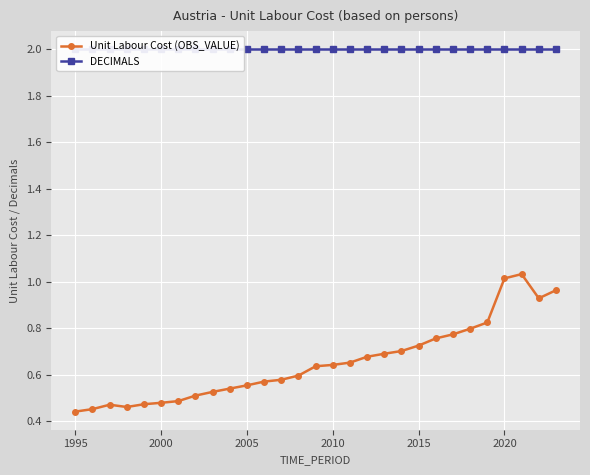

Rank the series by their maximum value, from lowest to highest.

Unit Labour Cost (OBS_VALUE), DECIMALS